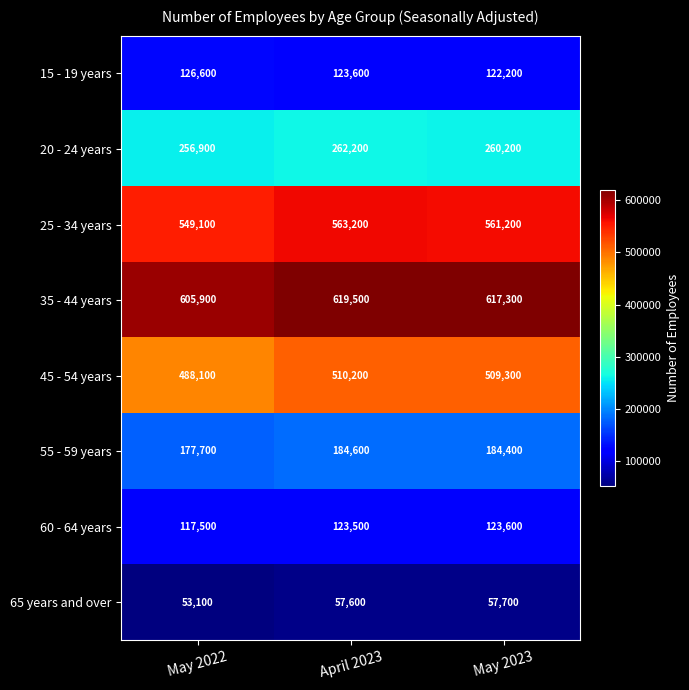

Count the number of categories in the chart.

3